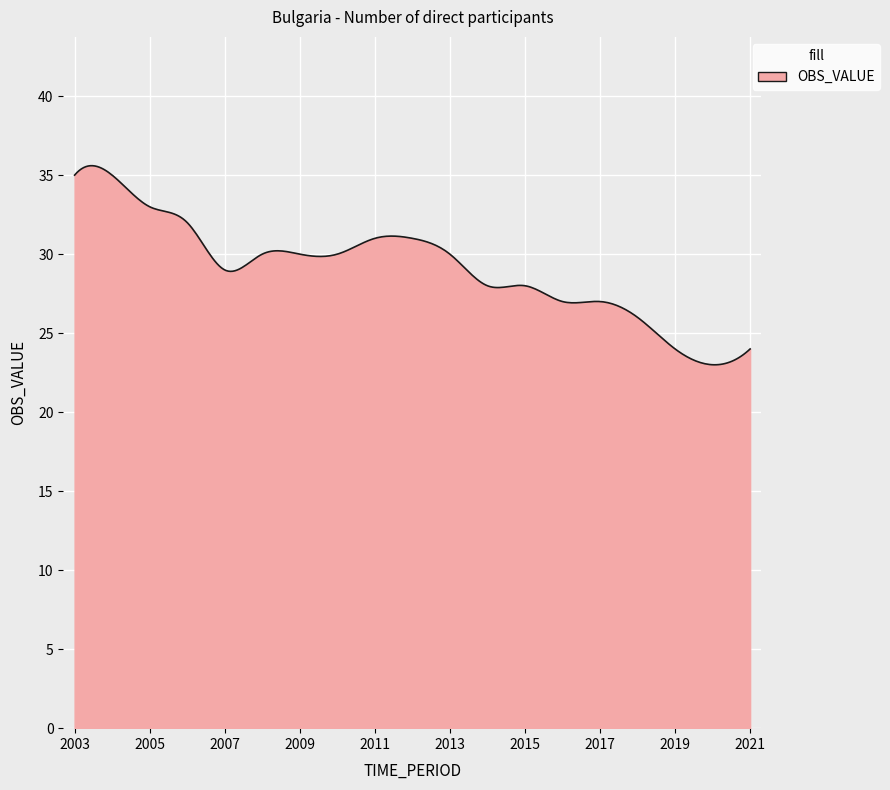

What is the minimum value shown in the chart?

23.0